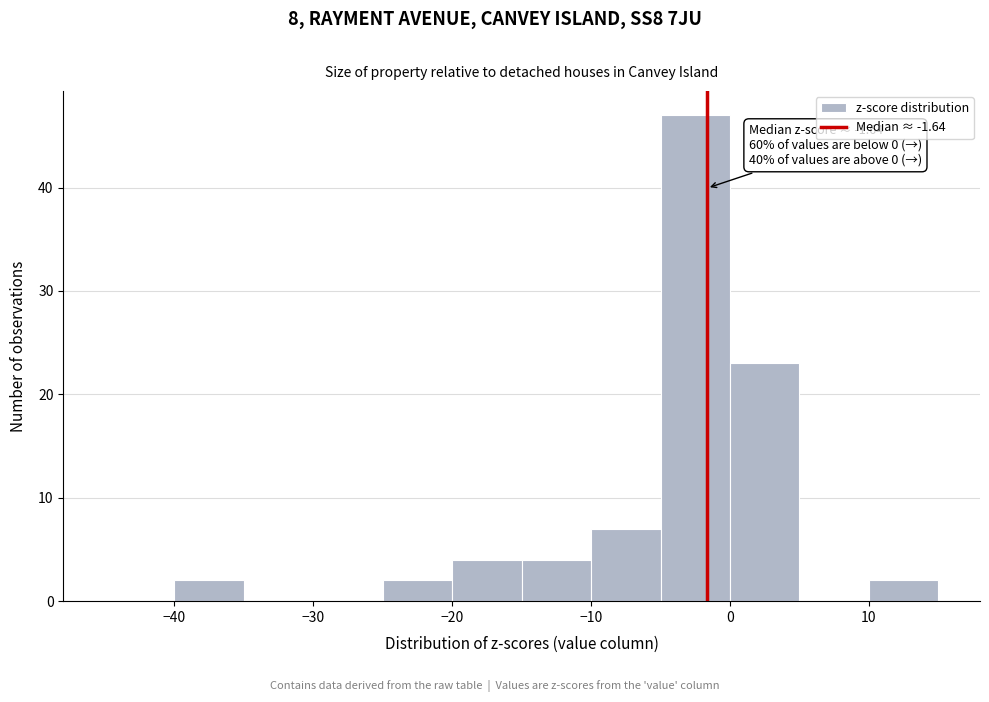

Over which range of the x-axis is the bar tallest?

-5 to 0